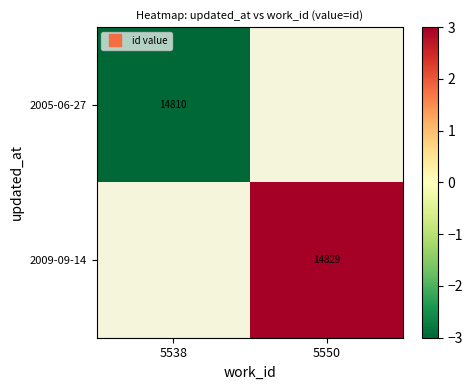

How many values in 2005-06-27 are below zero?

1